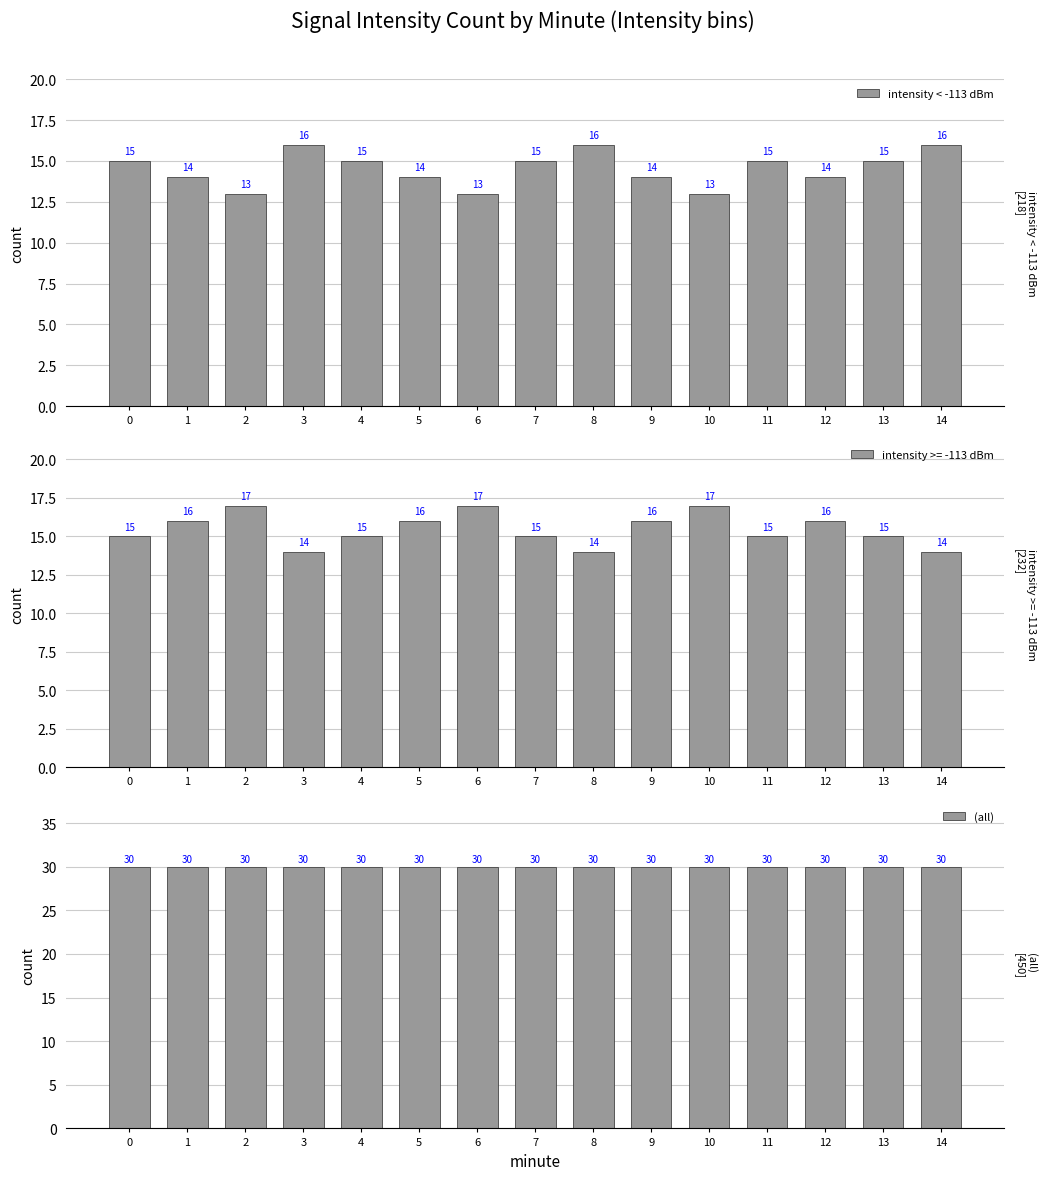

Where does the intensity < -113 dBm series first go above 15?

3